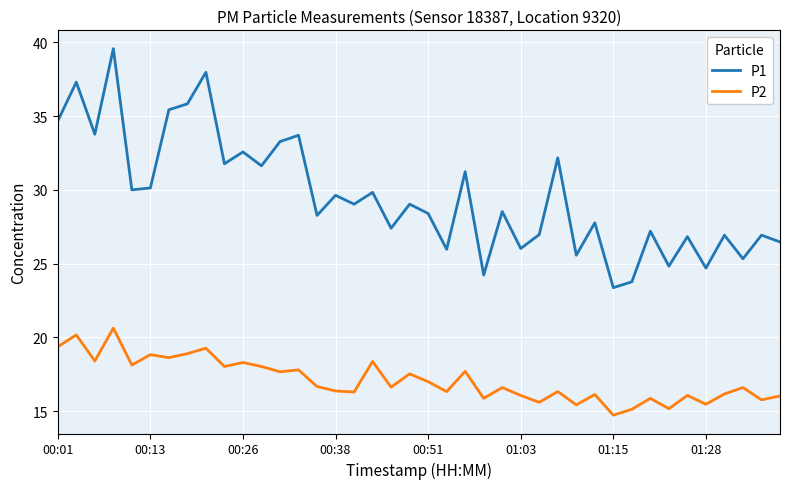

True or false: P2 and P1 cross at least once.

False